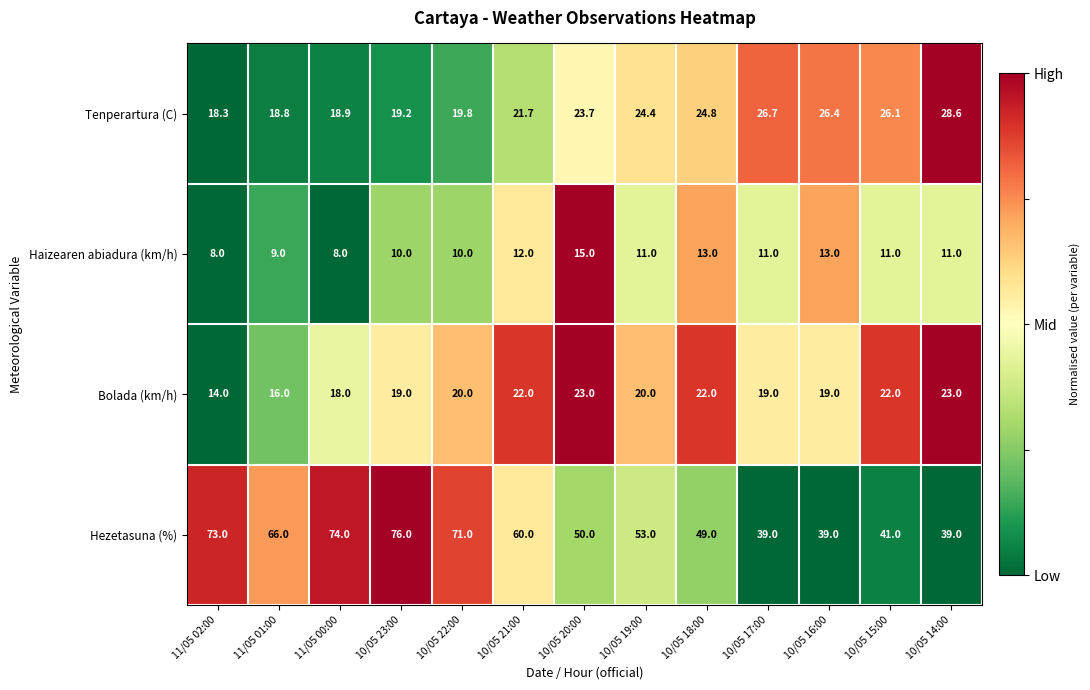

Which category has the highest value across all series?

10/05 23:00